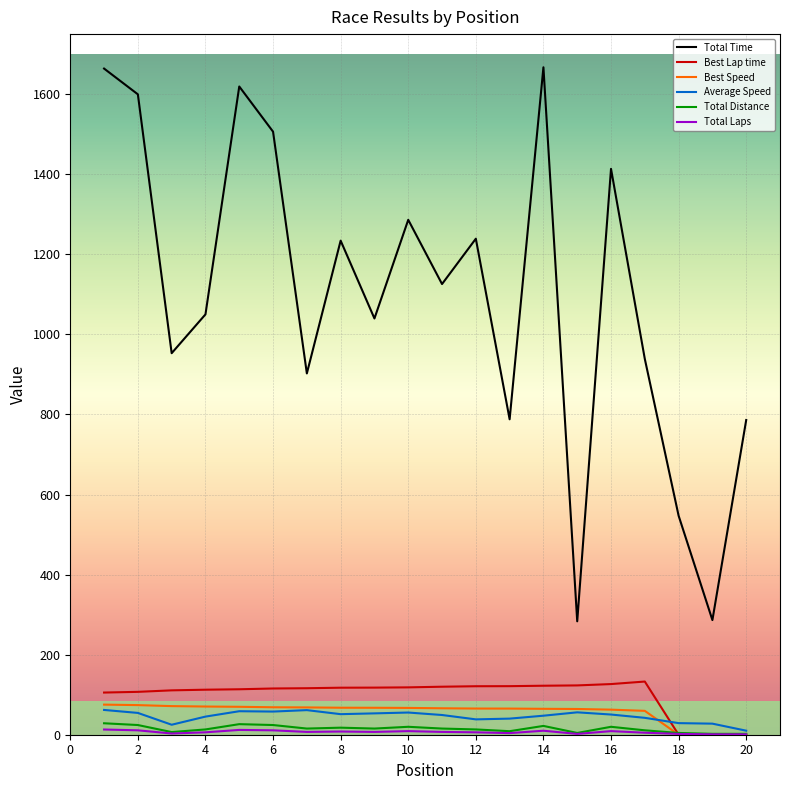

What is the highest value of the Best Speed series?

75.2